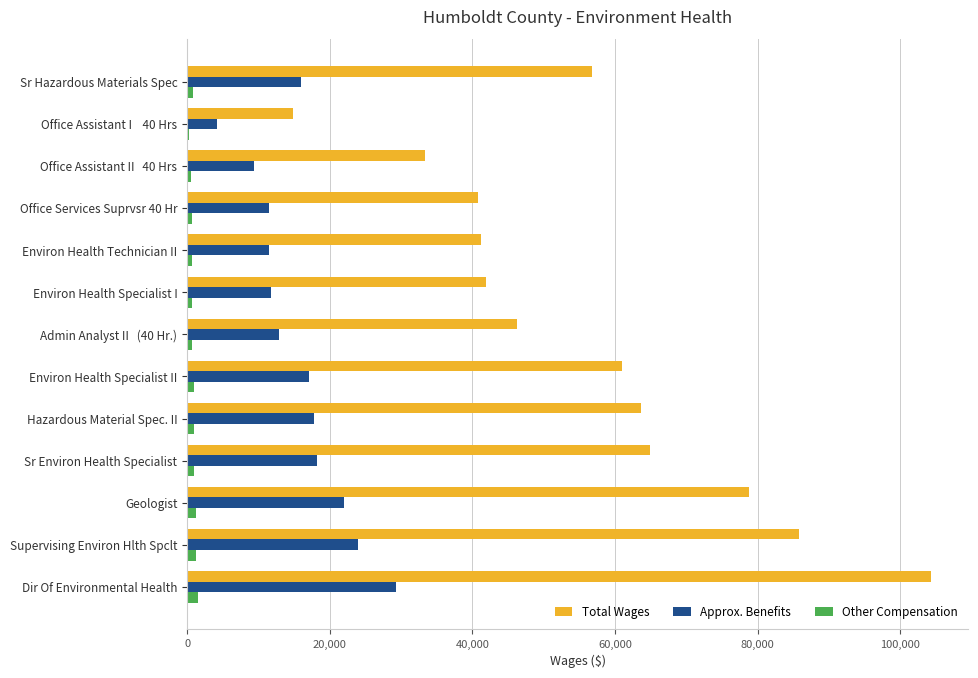

Which series has the largest total across all categories?

Total Wages